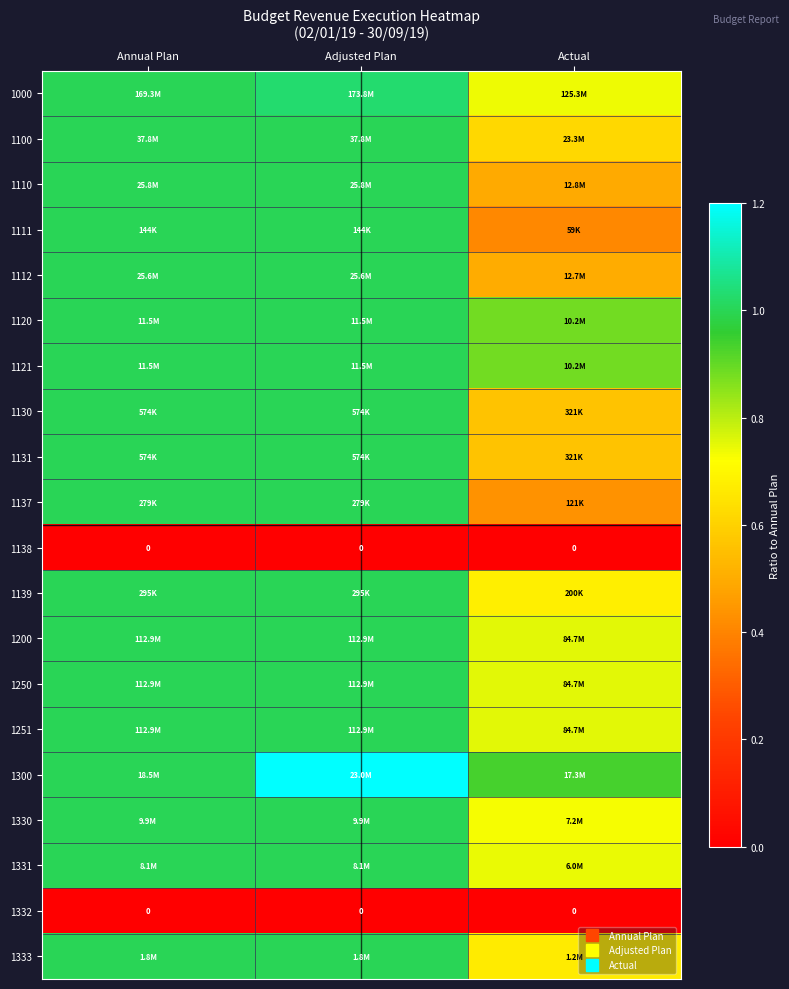

What is the approximate value of 1333 at Actual?

0.7